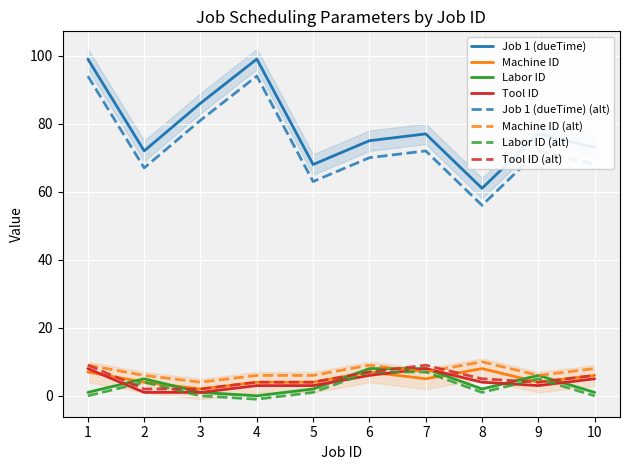

At which category does Job 1 (dueTime) reach its first local valley?

2